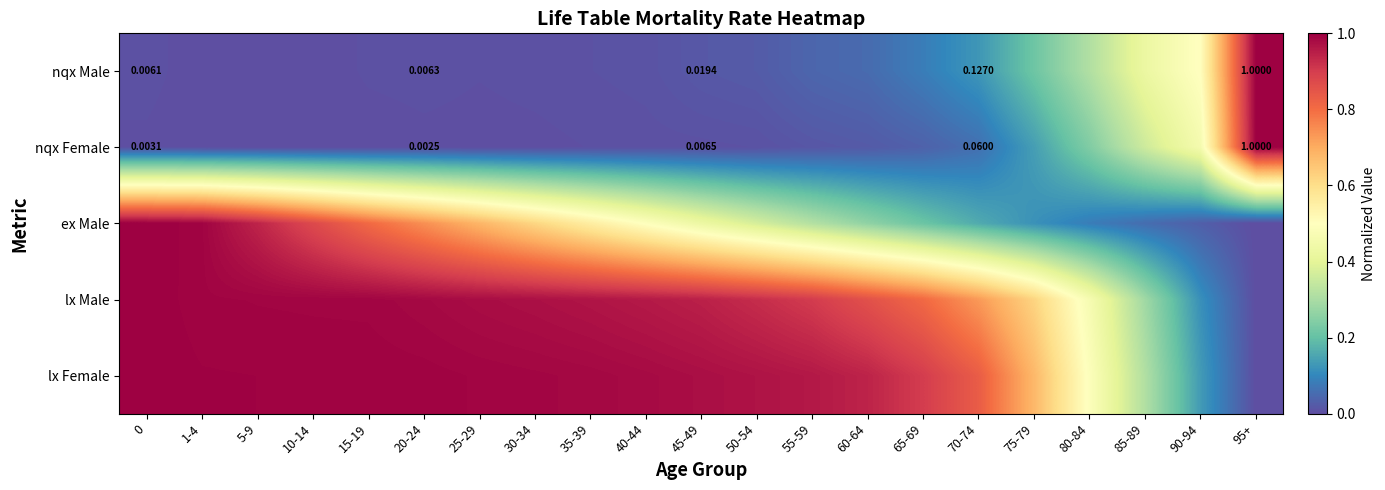

How many series are shown in this chart?

5